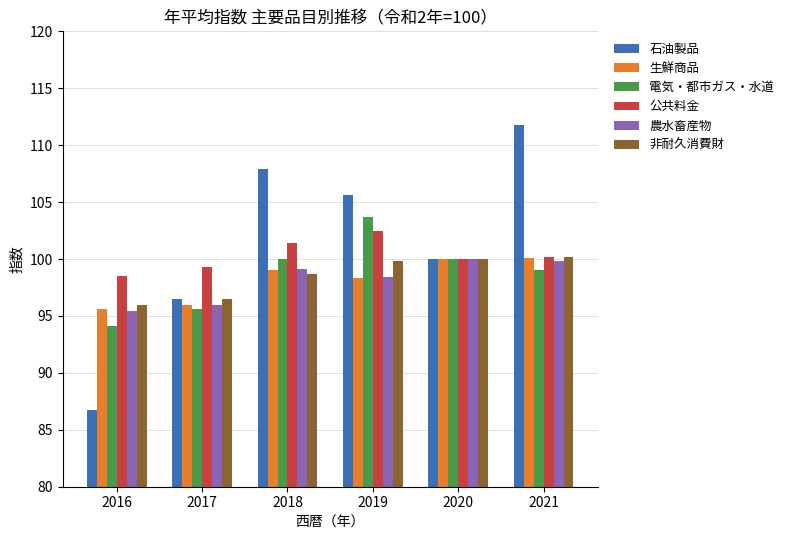

Is the value of 非耐久消費財 at 2020 greater than the value of 公共料金 at 2017?

Yes